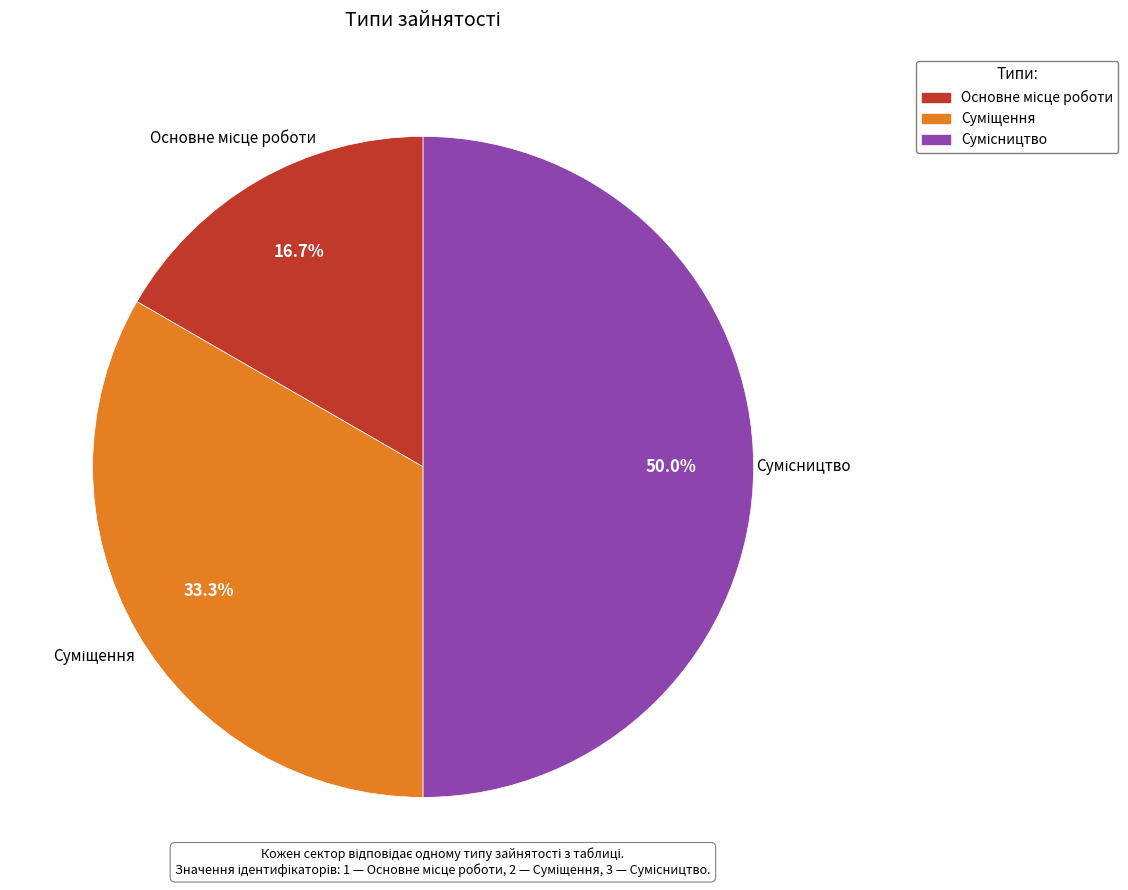

Rank the categories by value from lowest to highest.

Основне місце роботи, Суміщення, Сумісництво